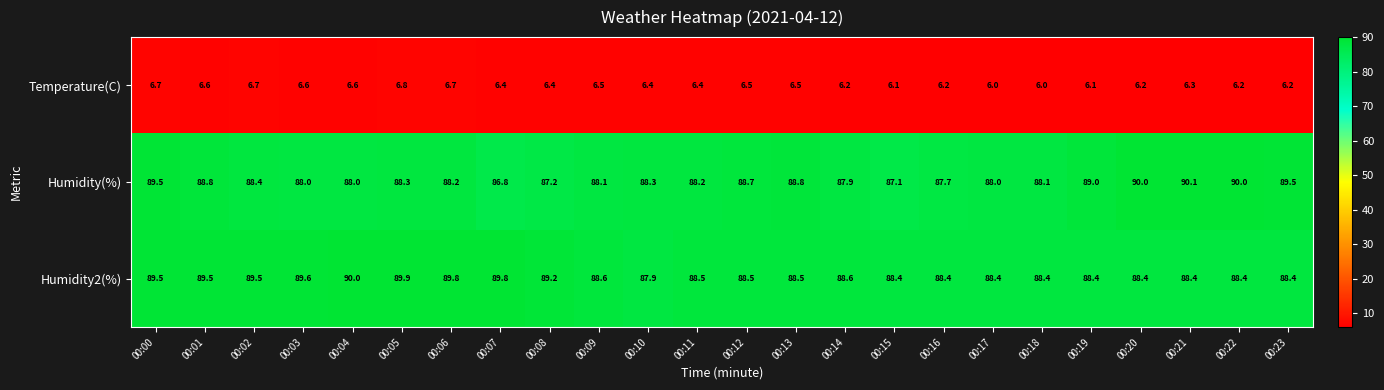

What is the greatest value displayed?

90.1